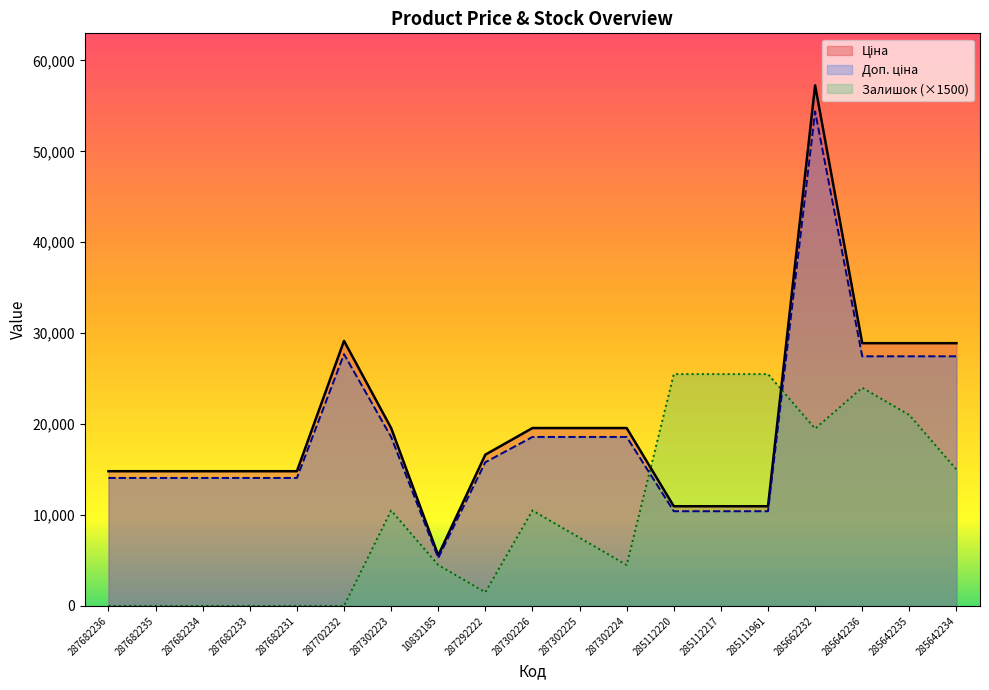

True or false: Залишок and Доп. ціна intersect in this chart.

True